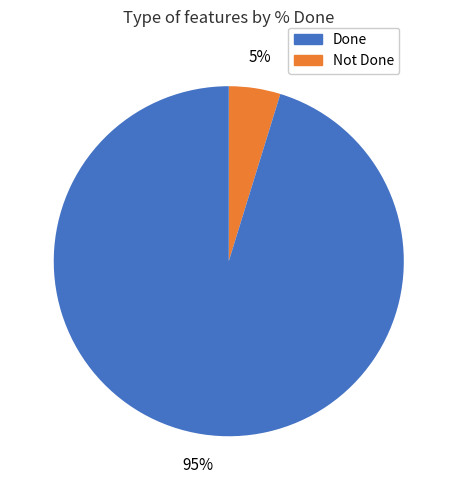

Is there a majority slice in this chart?

Yes